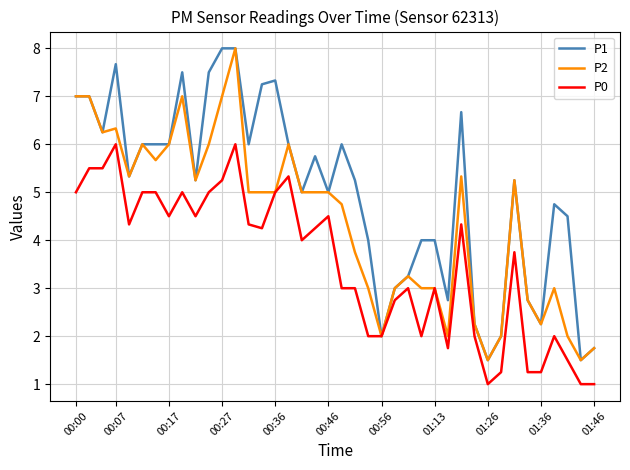

What is the maximum value shown in the chart?

8.0